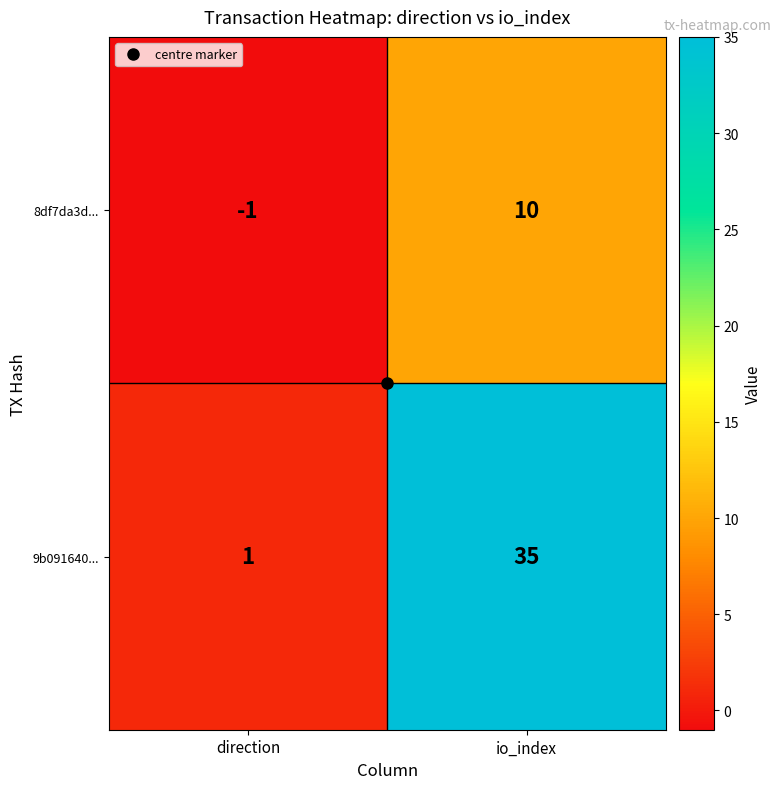

How many values in 8df7da3d... are below zero?

1